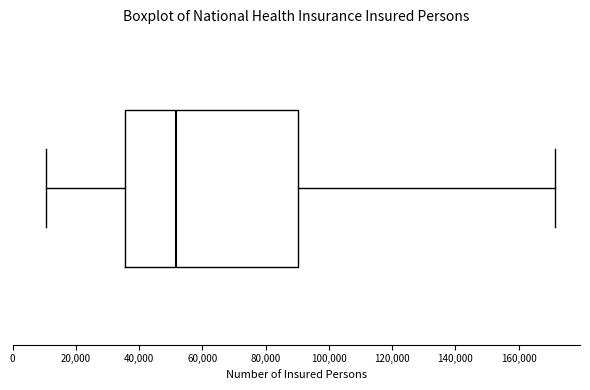

Where does the left whisker of the box end on the x-axis? The values are not printed on the chart, so give them approximately, as read against the axis.

10000